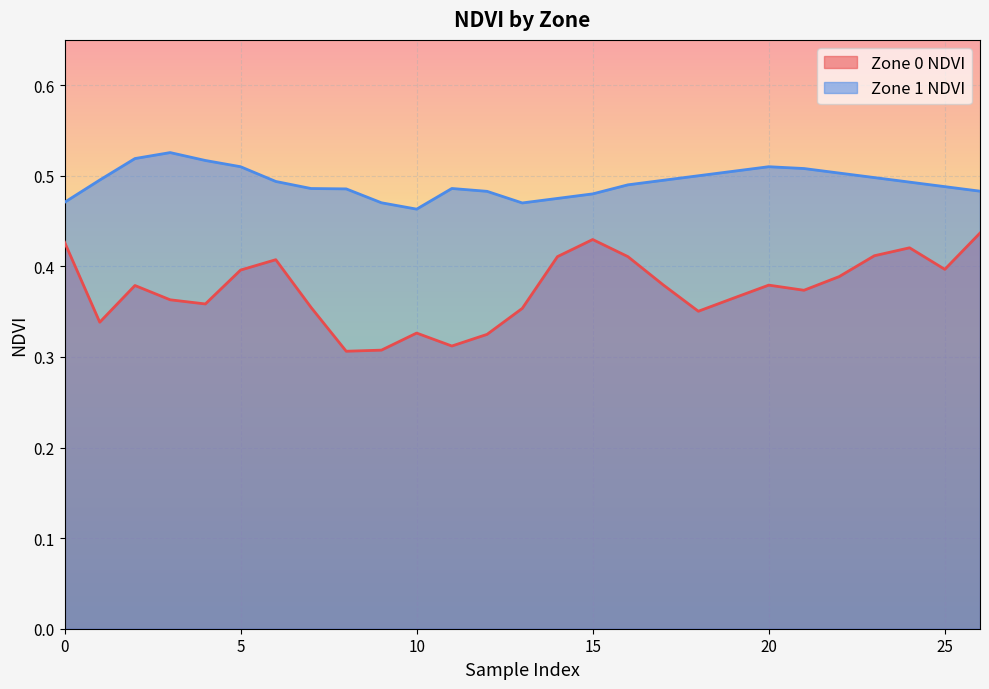

Rank the categories by Zone 0 NDVI value from highest to lowest.

26, 15, 0, 24, 23, 14, 16, 6, 25, 5, 22, 17, 20, 2, 21, 19, 3, 4, 7, 13, 18, 1, 10, 12, 11, 9, 8